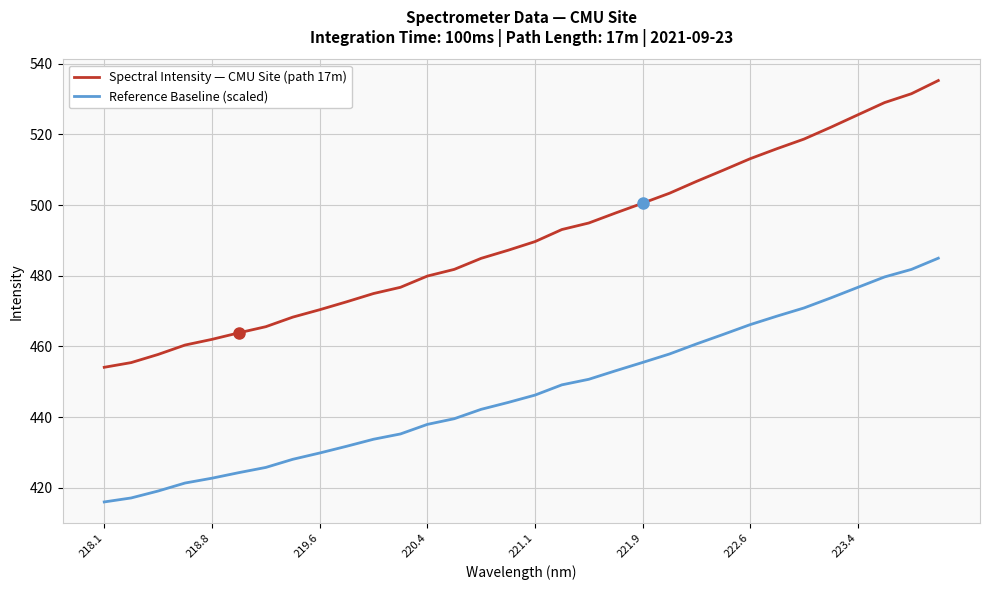

List the series in order of their overall mean, highest first.

Spectral Intensity — CMU Site (path 17m), Reference Baseline (scaled)